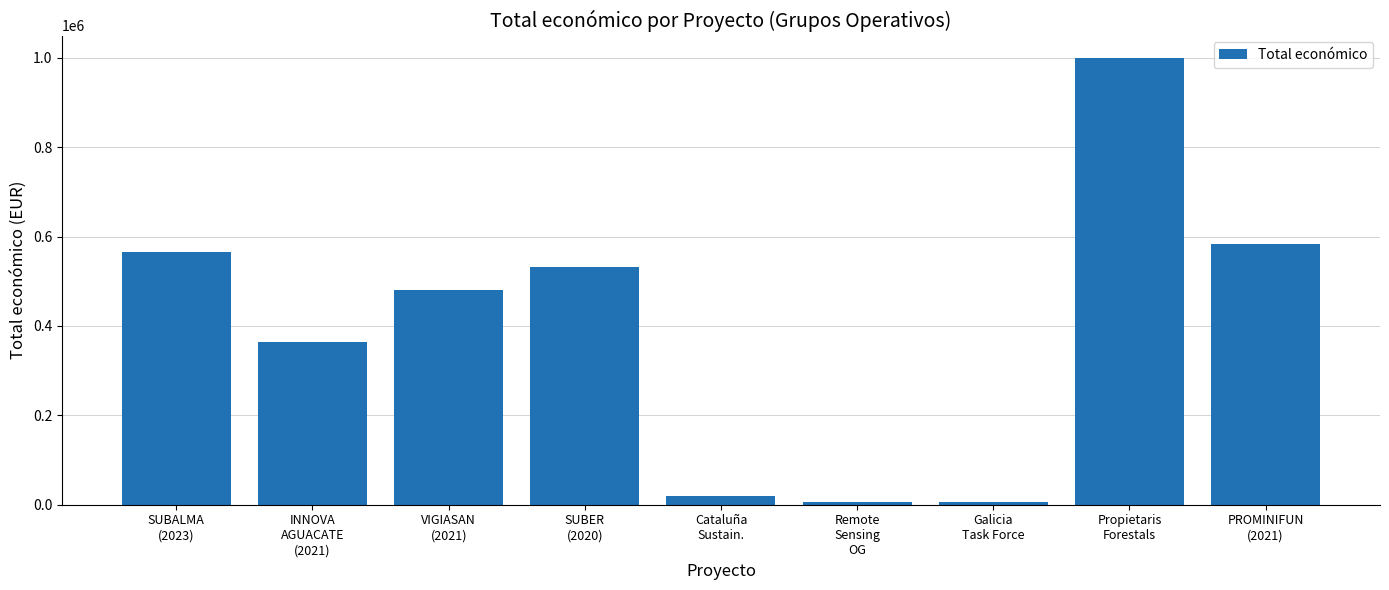

Between VIGIASAN
(2021) and SUBALMA
(2023), which is larger?

SUBALMA
(2023)